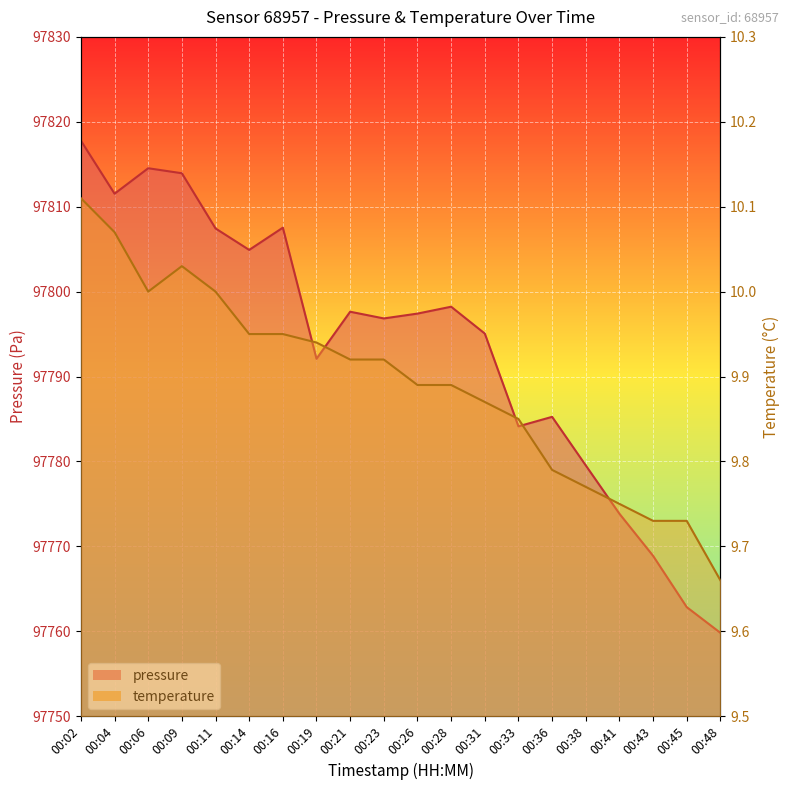

Where is pressure nearest to the value 97788?

00:36